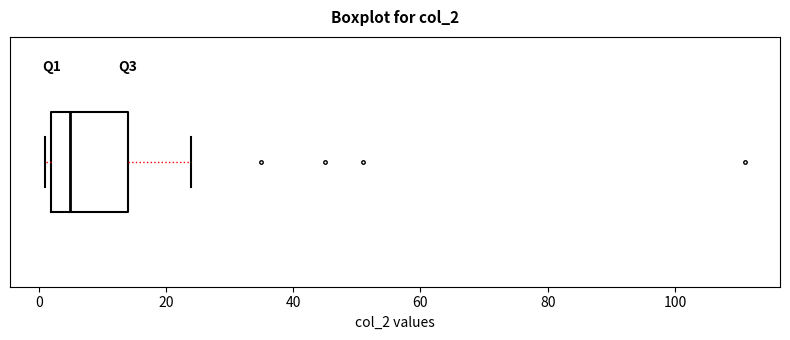

Read this box plot against the x-axis: the position of the median line, the range covered by the box, and the ends of both whiskers. The values are not printed on the chart, so give them approximately, as read against the axis.

median 6, box 2 to 14, whiskers 2 (just left of the box's left edge) to 24